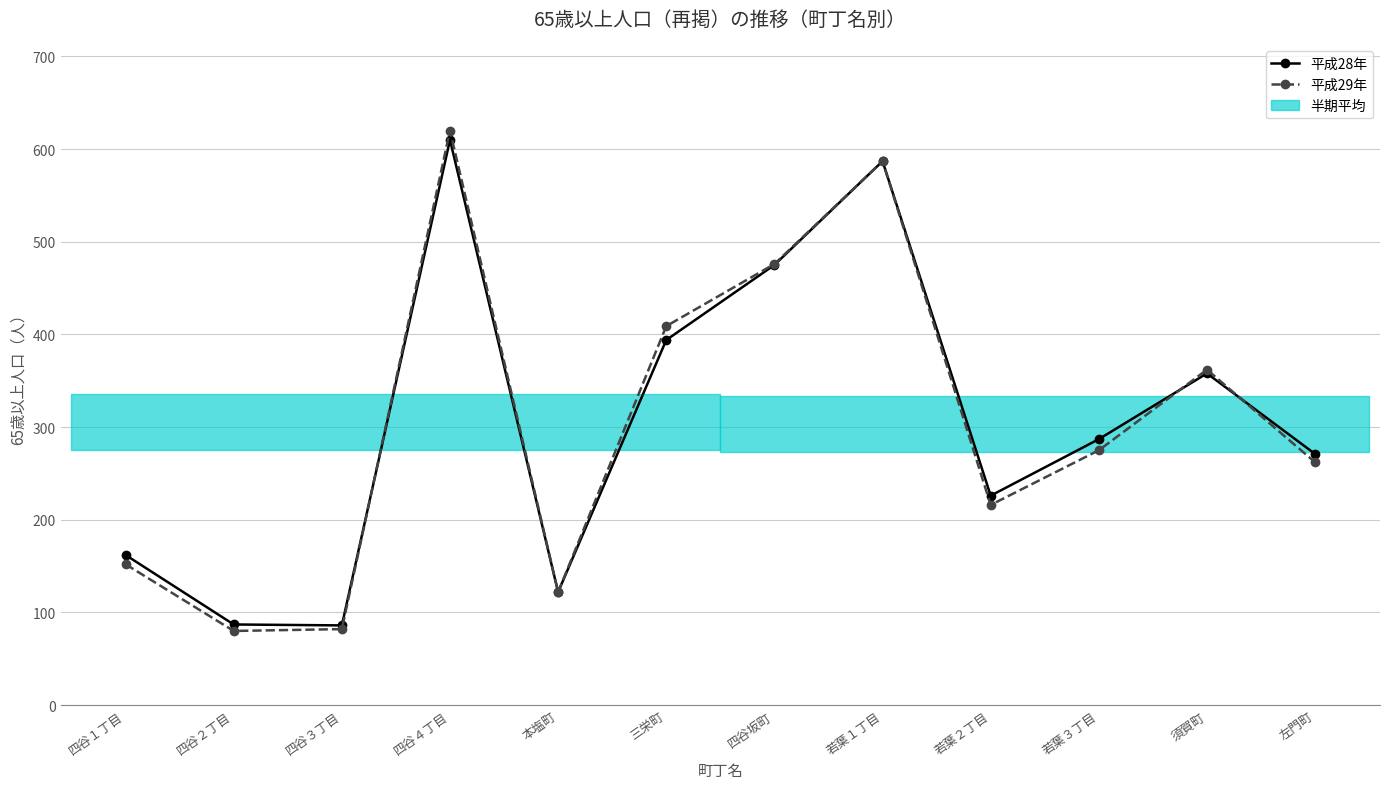

At 若葉２丁目, list the series in order from largest to smallest.

平成28年, 平成29年